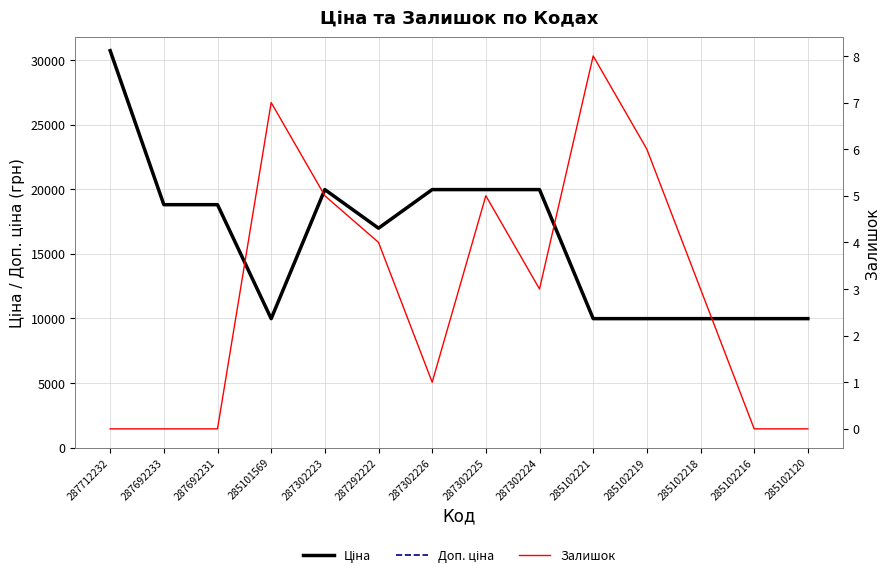

True or false: Ціна has a value of 13454.9 at 285102221.

False